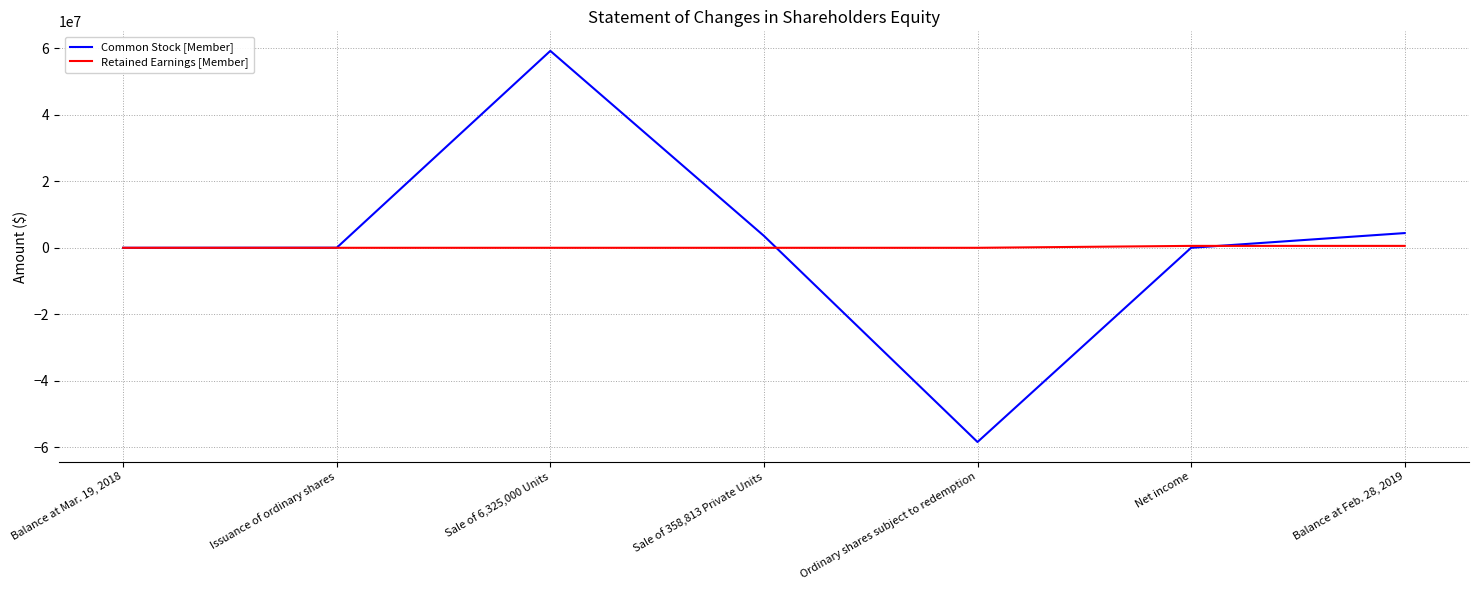

What is the smallest value displayed?

-58409291